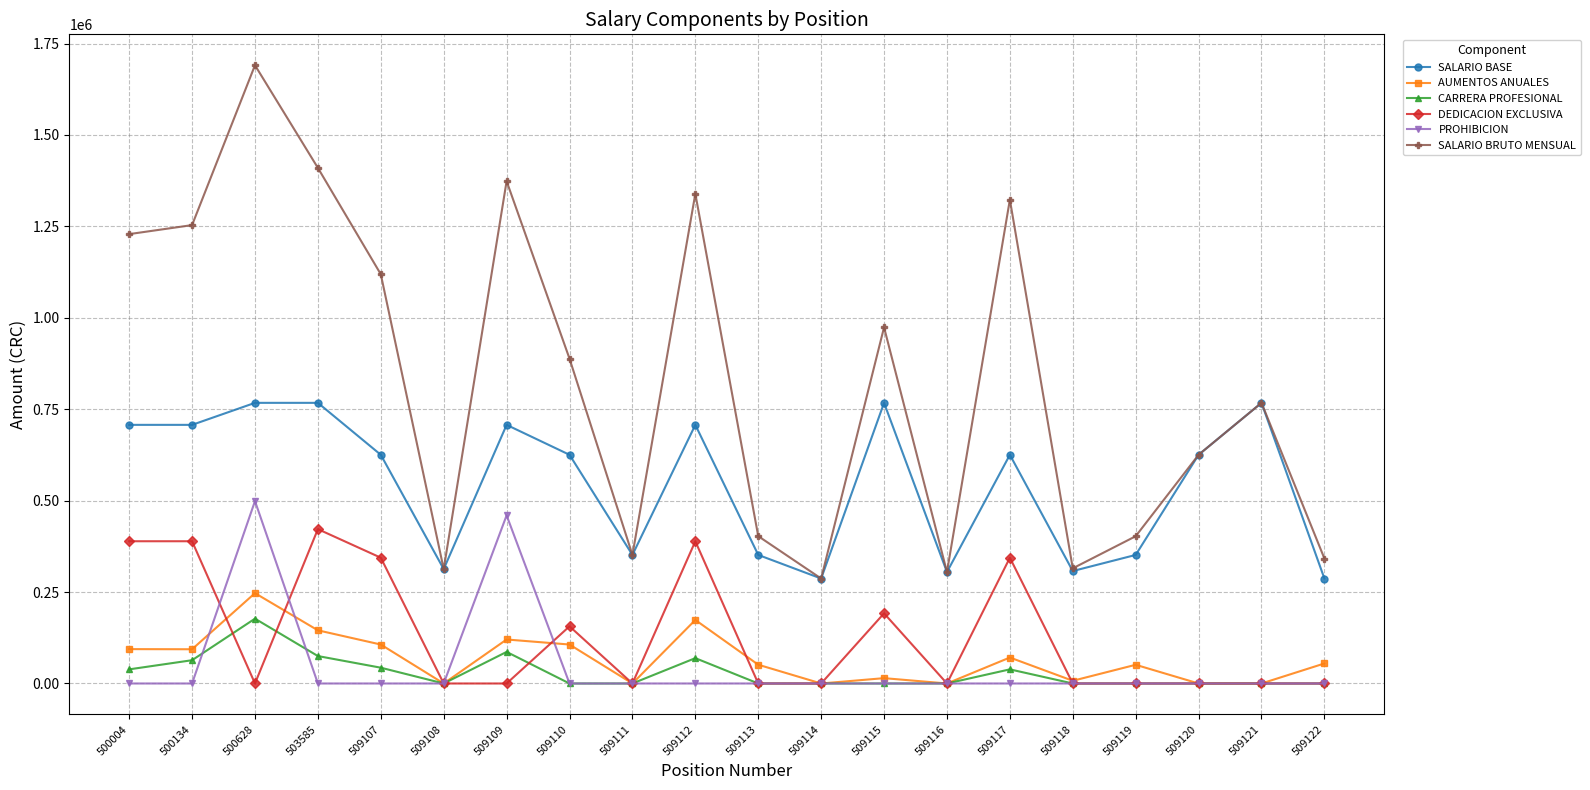

True or false: SALARIO BASE has a value of 436947 at 509118.

False